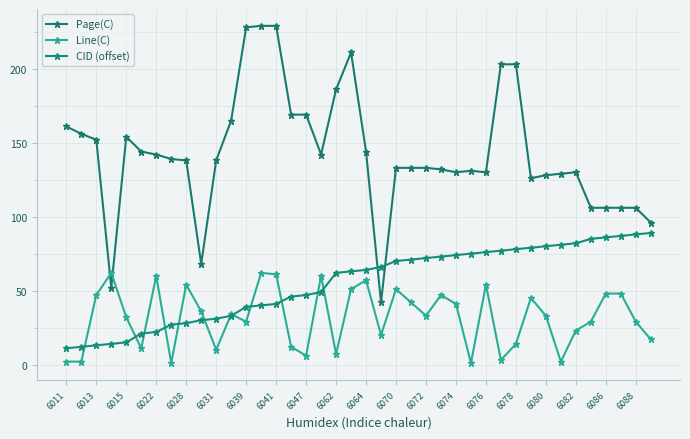

What are all the series names shown in the legend?

Page(C), Line(C), CID (offset)